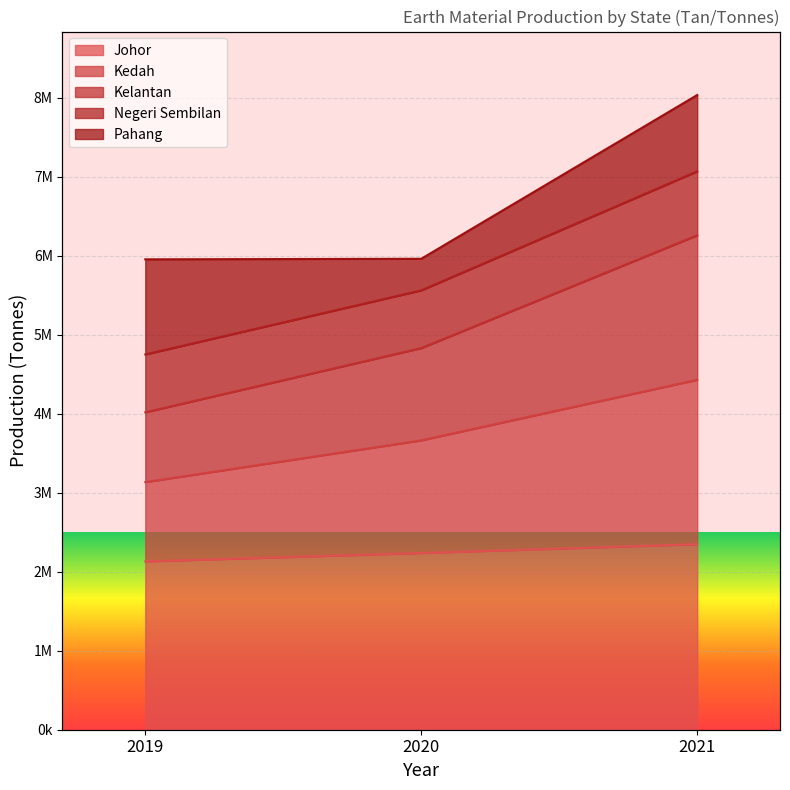

What is the approximate value of Negeri Sembilan at 2020, to the nearest 100?

5959700